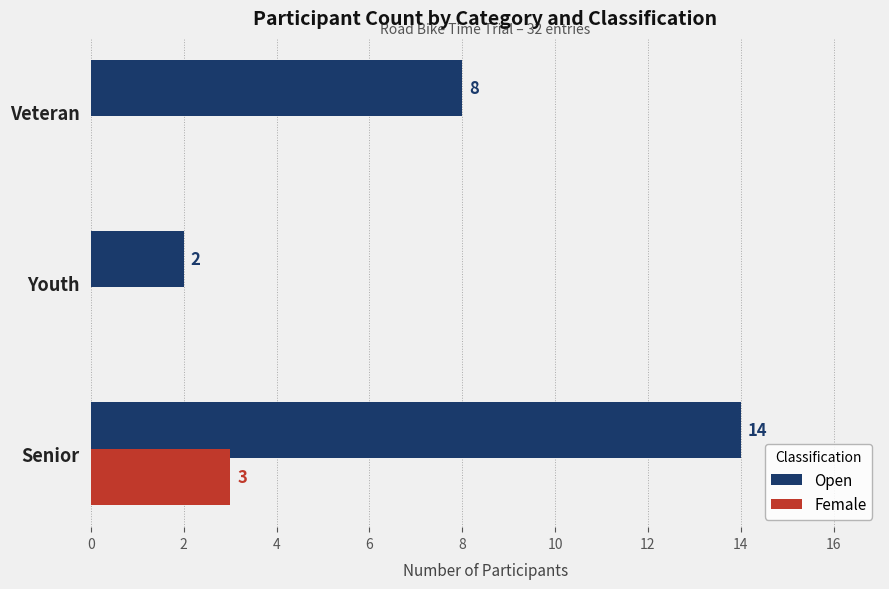

Count the number of data series in this chart.

2